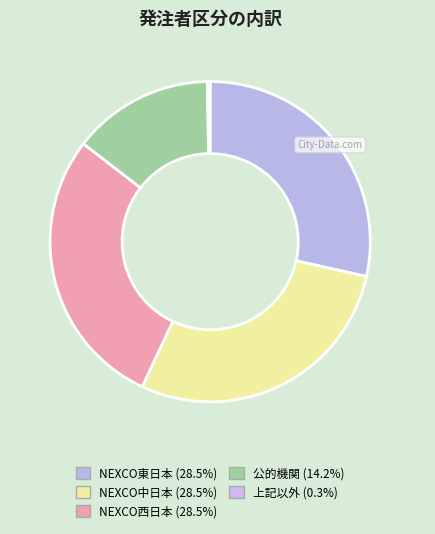

Does NEXCO東日本 represent more than half of the total?

No